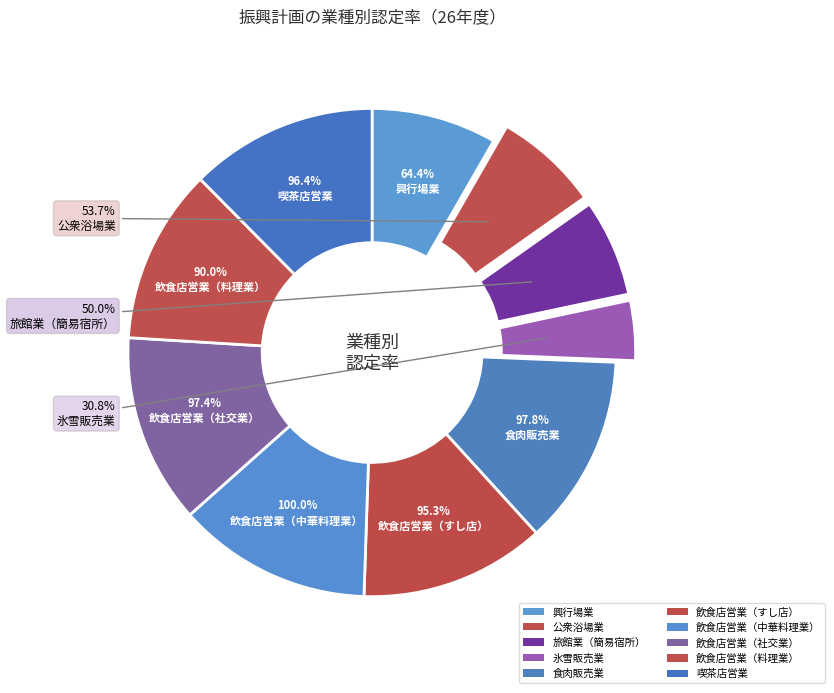

How many segments does this pie chart have?

10